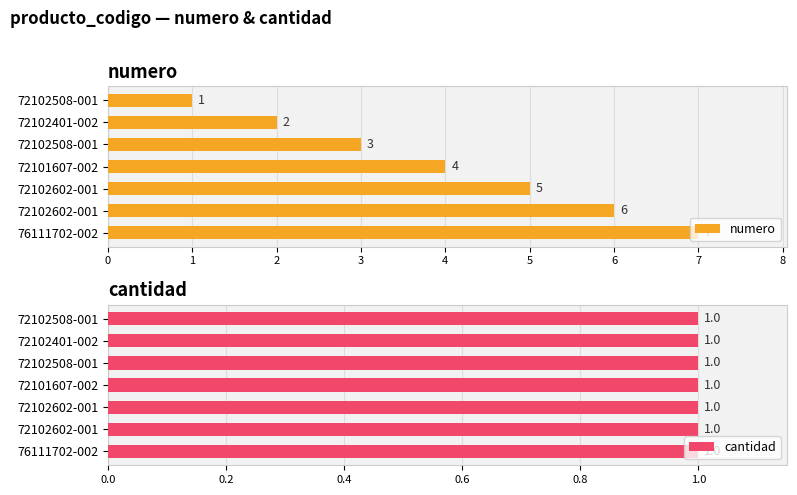

True or false: numero has a value of 4.6 at 72102508-001.

False